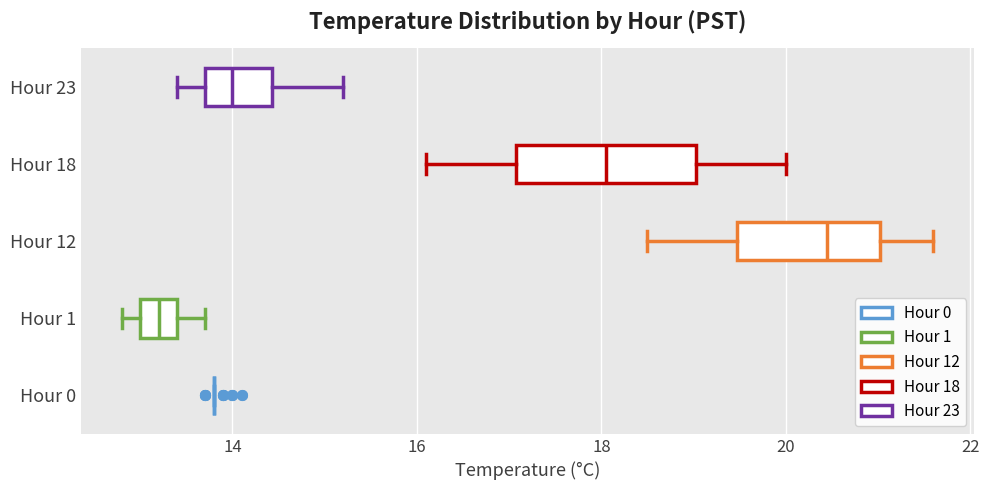

Reading bottom to top, transcribe this box plot: for each box, give where its median line is, the range the box spans, and where its two whiskers end, as read against the x-axis. The values are not printed on the chart, so give them approximately, as read against the axis.

Hour 0: box collapsed to a line at 13.8, whiskers 13.8 to 13.8
Hour 1: median 13.2, box 13.0 to 13.4, whiskers 12.8 to 13.8
Hour 12: median 20.4, box 19.4 to 21.0, whiskers 18.6 to 21.6
Hour 18: median 18.0, box 17.0 to 19.0, whiskers 16.2 to 20.0
Hour 23: median 14.0, box 13.8 to 14.4, whiskers 13.4 to 15.2